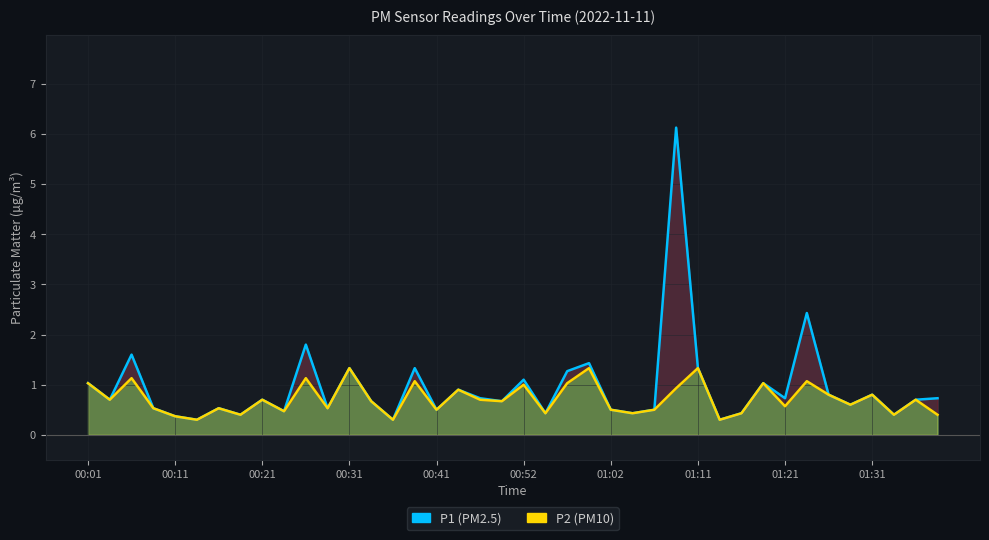

Reading right to left, transcribe all the data shown in this chart.

P1: 0.7	0.7	0.4	0.8	0.6	0.8	2.4	0.7	1.0	0.4	0.3	1.3	6.1	0.5	0.4	0.5	1.4	1.3	0.4	1.1	0.7	0.7	0.9	0.5	1.3	0.3	0.7	1.3	0.5	1.8	0.5	0.7	0.4	0.5	0.3	0.4	0.5	1.6	0.7	1.0
P2: 0.4	0.7	0.4	0.8	0.6	0.8	1.1	0.6	1.0	0.4	0.3	1.3	0.9	0.5	0.4	0.5	1.3	1.0	0.4	1.0	0.7	0.7	0.9	0.5	1.1	0.3	0.7	1.3	0.5	1.1	0.5	0.7	0.4	0.5	0.3	0.4	0.5	1.1	0.7	1.0